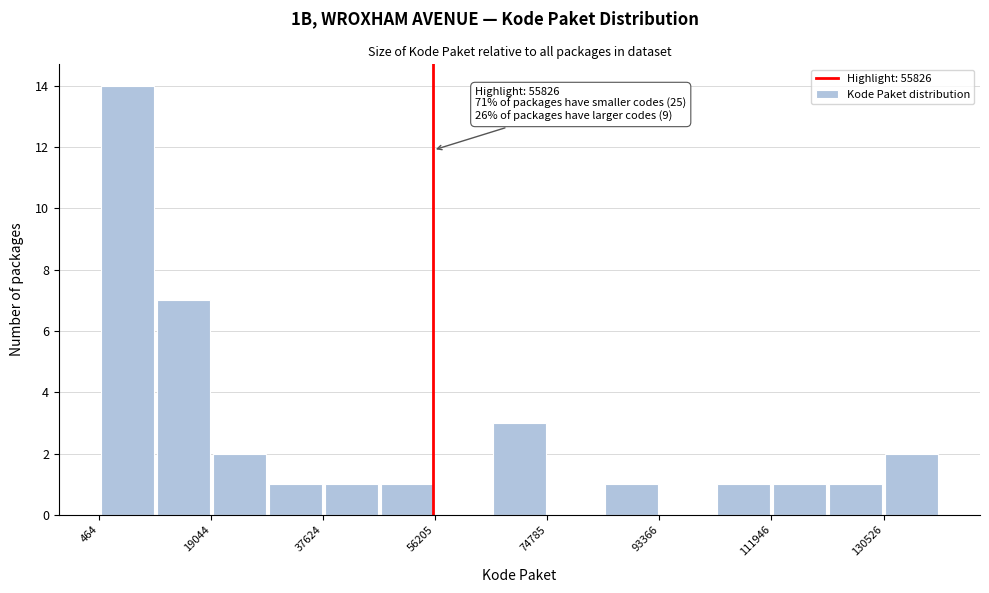

Which range on the x-axis has the tallest bar?

0 to 10000